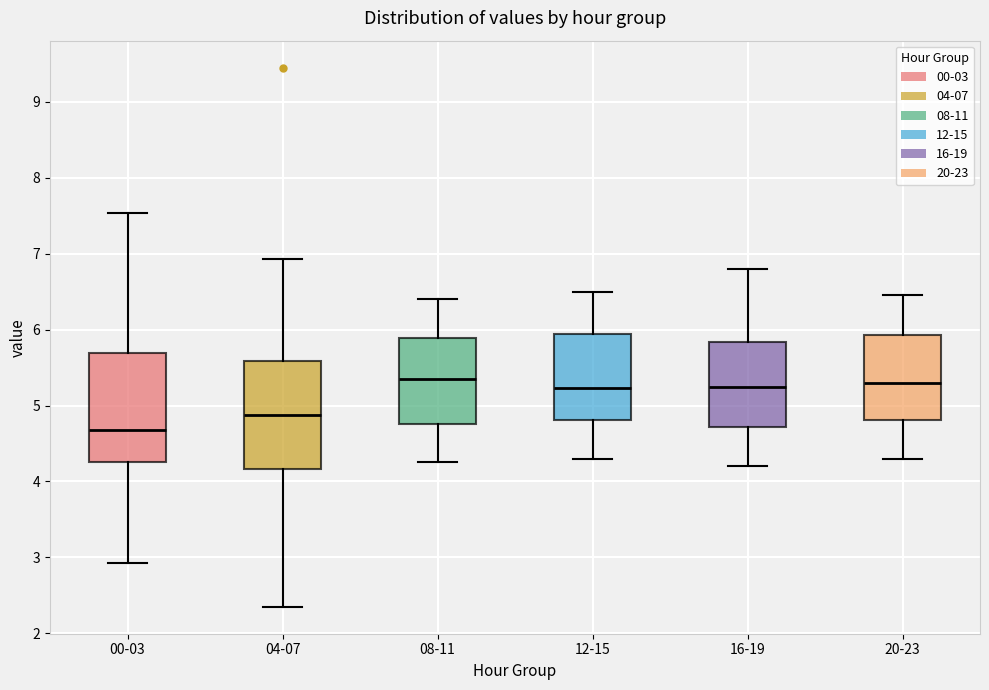

Where does the lower whisker of the box for 00-03 end on the y-axis? The values are not printed on the chart, so give them approximately, as read against the axis.

2.9